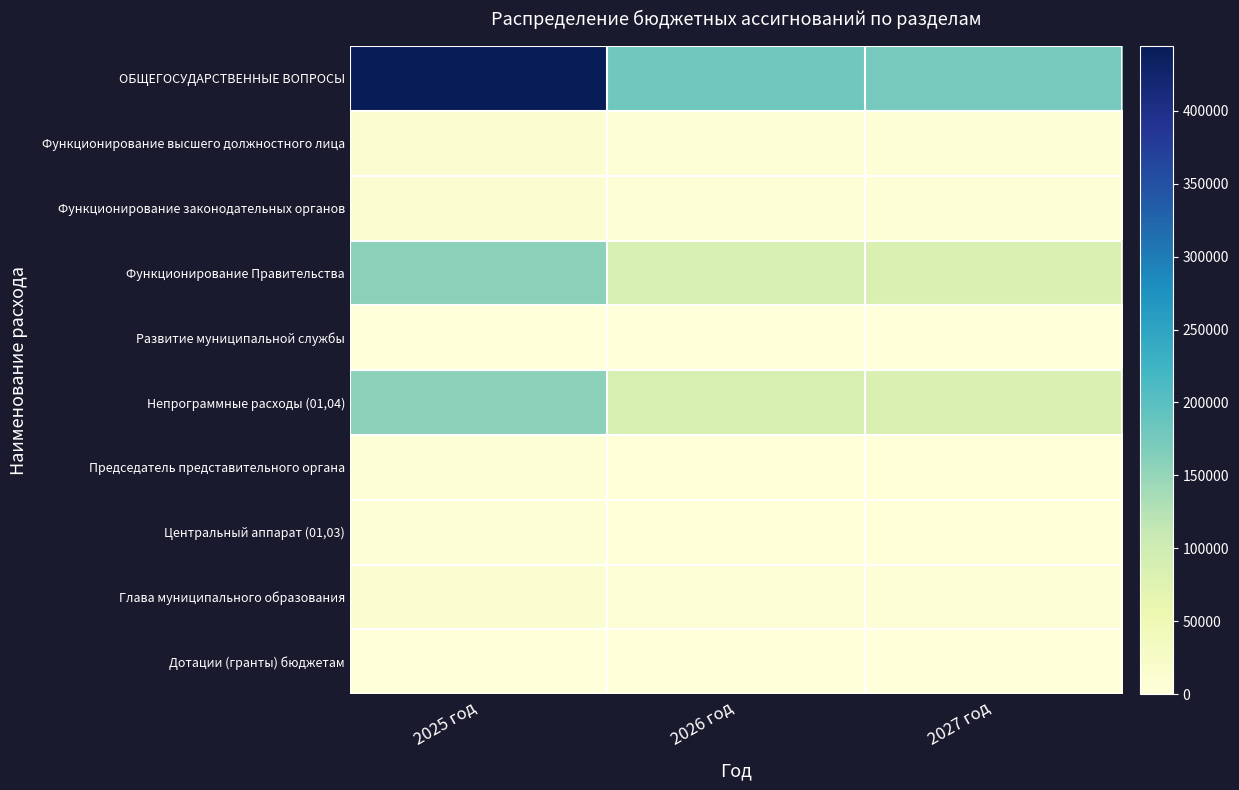

At which category is the sum across all series the highest?

2025 год